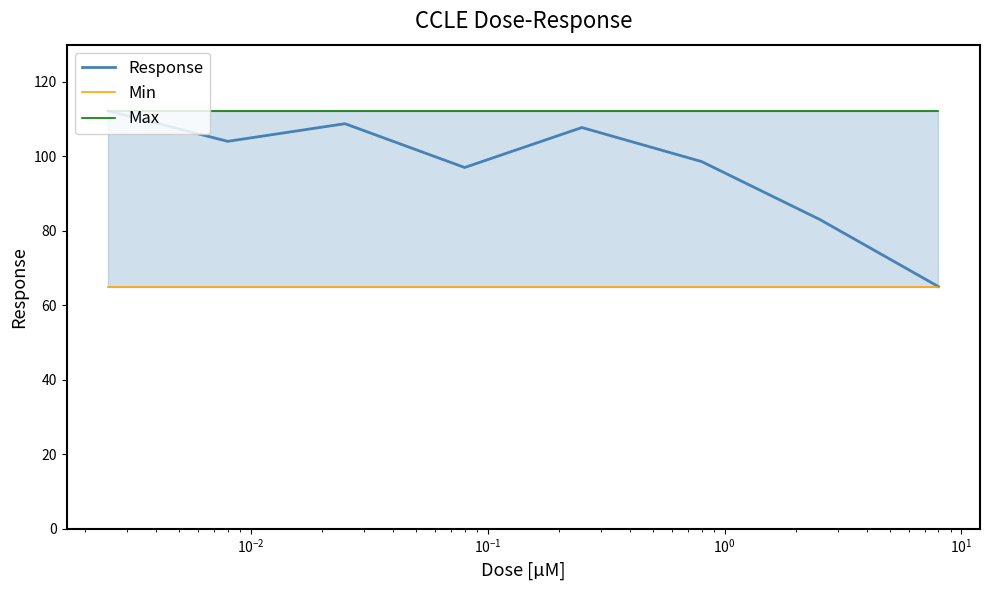

What is the maximum value for Response?

112.2